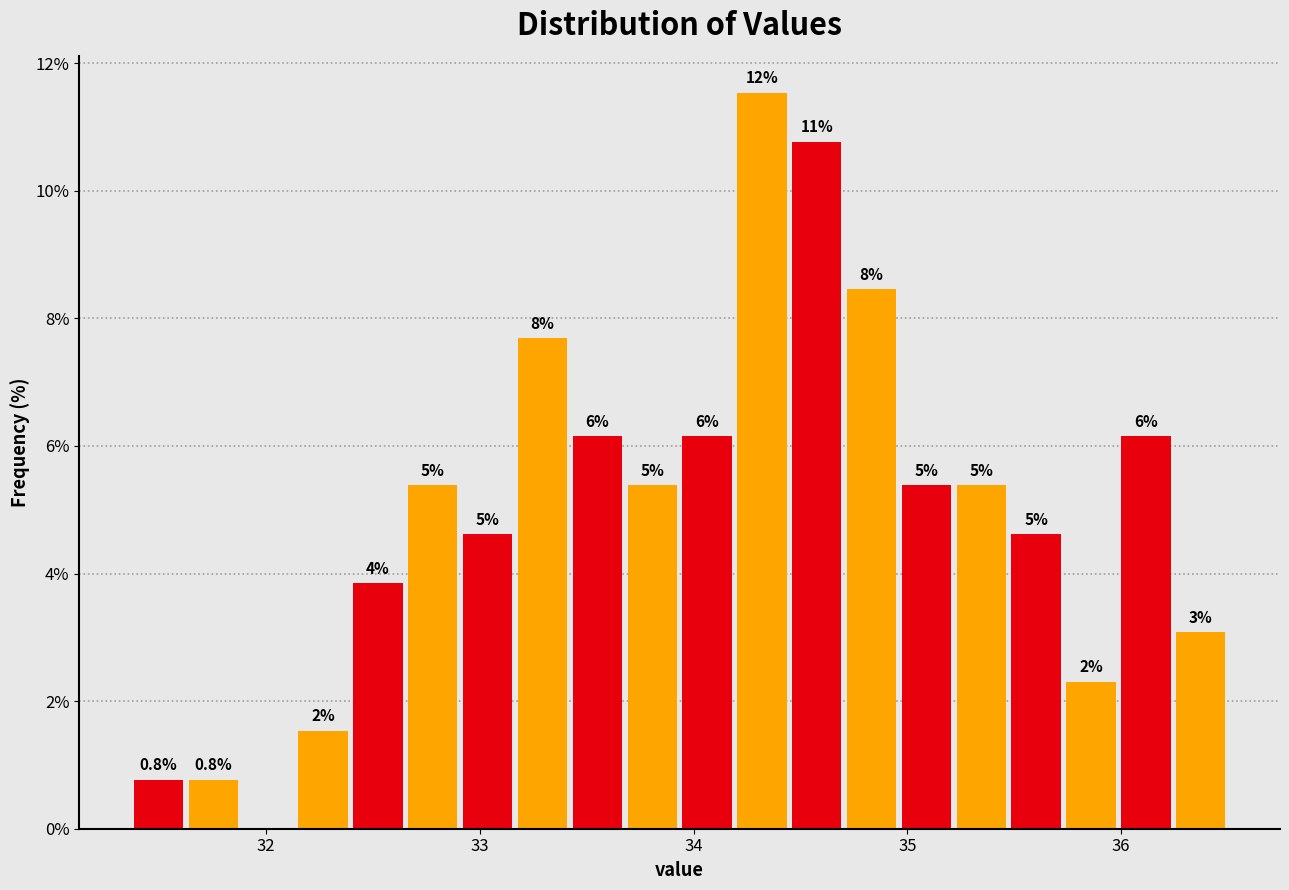

Read against the x-axis, roughly where is the centre of the tallest bar?

34.3